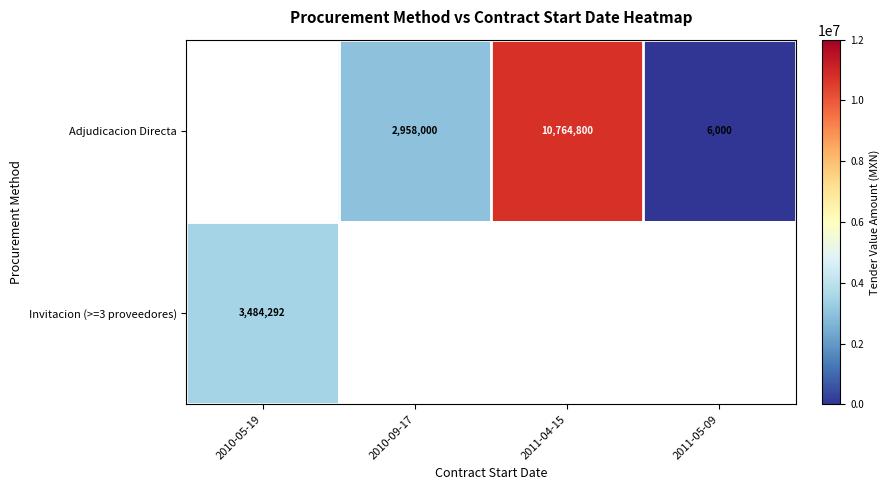

Which has a higher value, 2011-05-09 or 2010-09-17?

2010-09-17